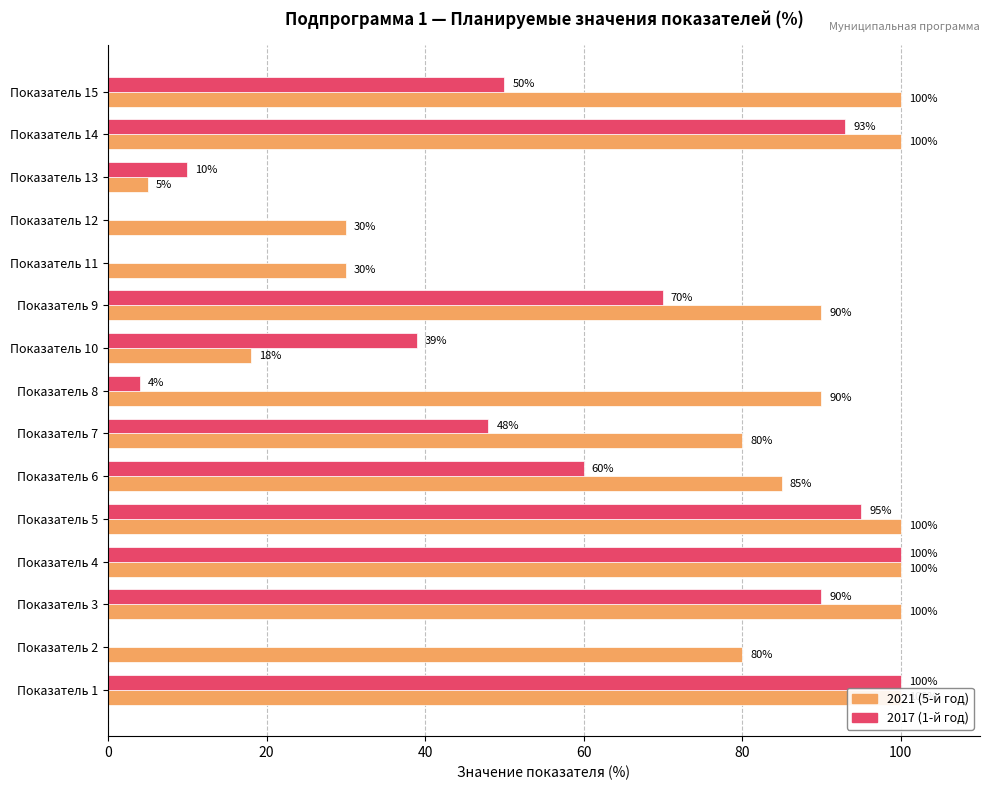

What is the label of the 4th bar from the right?

Показатель 12